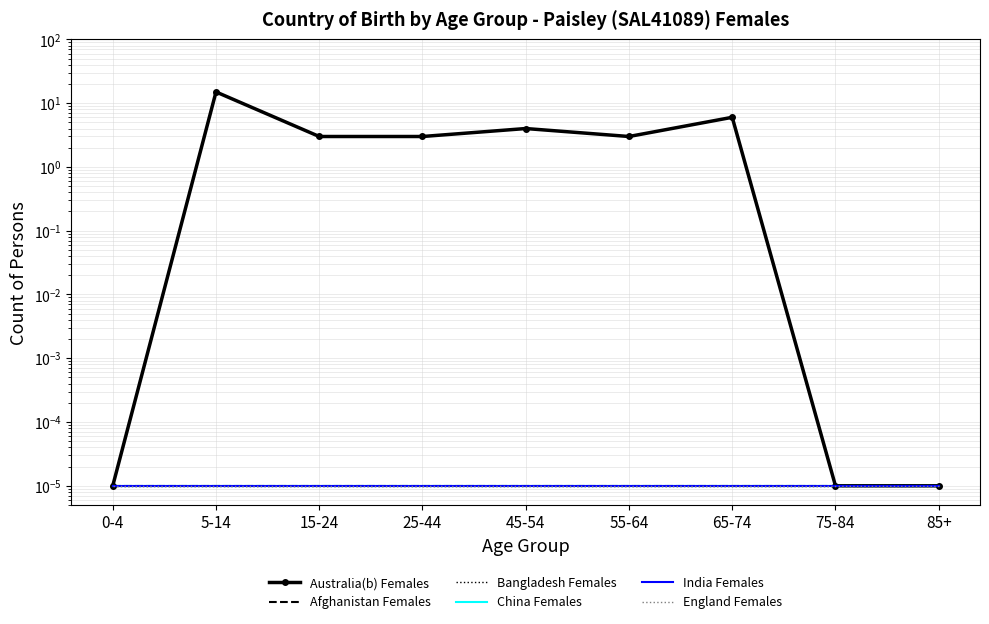

Which series has the widest spread of values?

Australia(b) Females